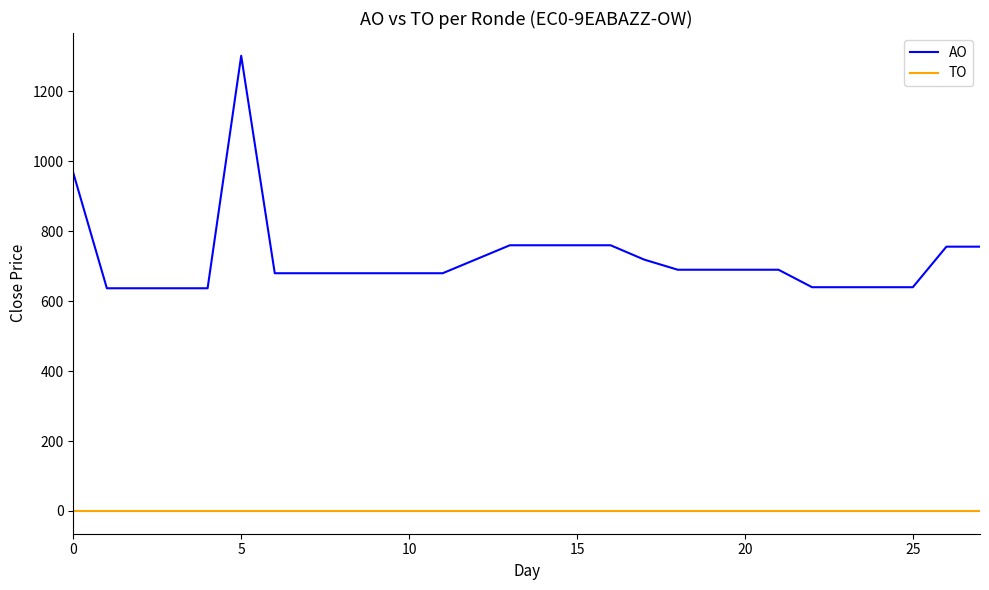

Rank the series by their maximum value, from lowest to highest.

TO, AO